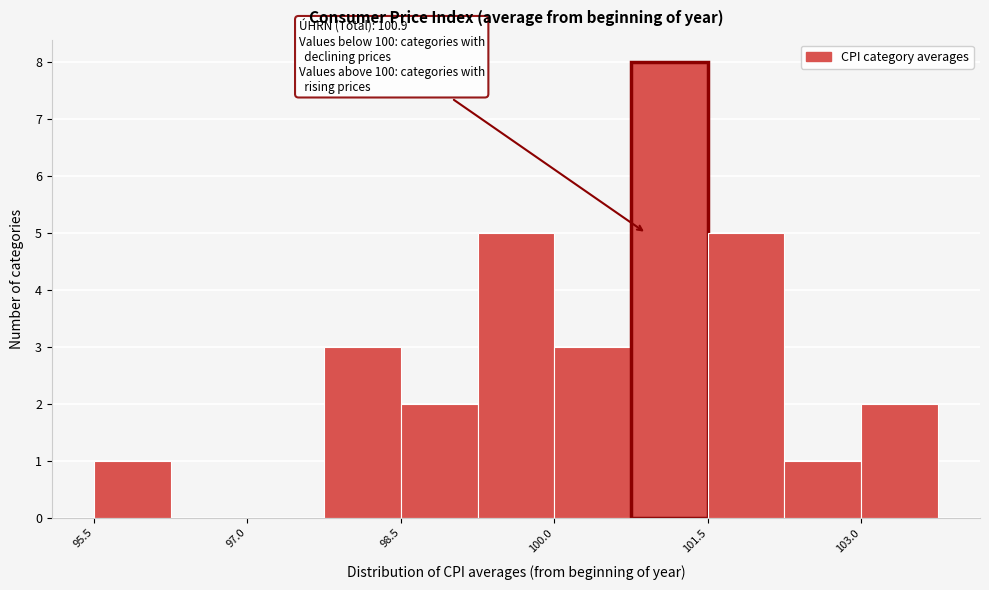

Around what value on the x-axis is the tallest bar? Give the approximate position of its centre, as read against the axis.

101.2